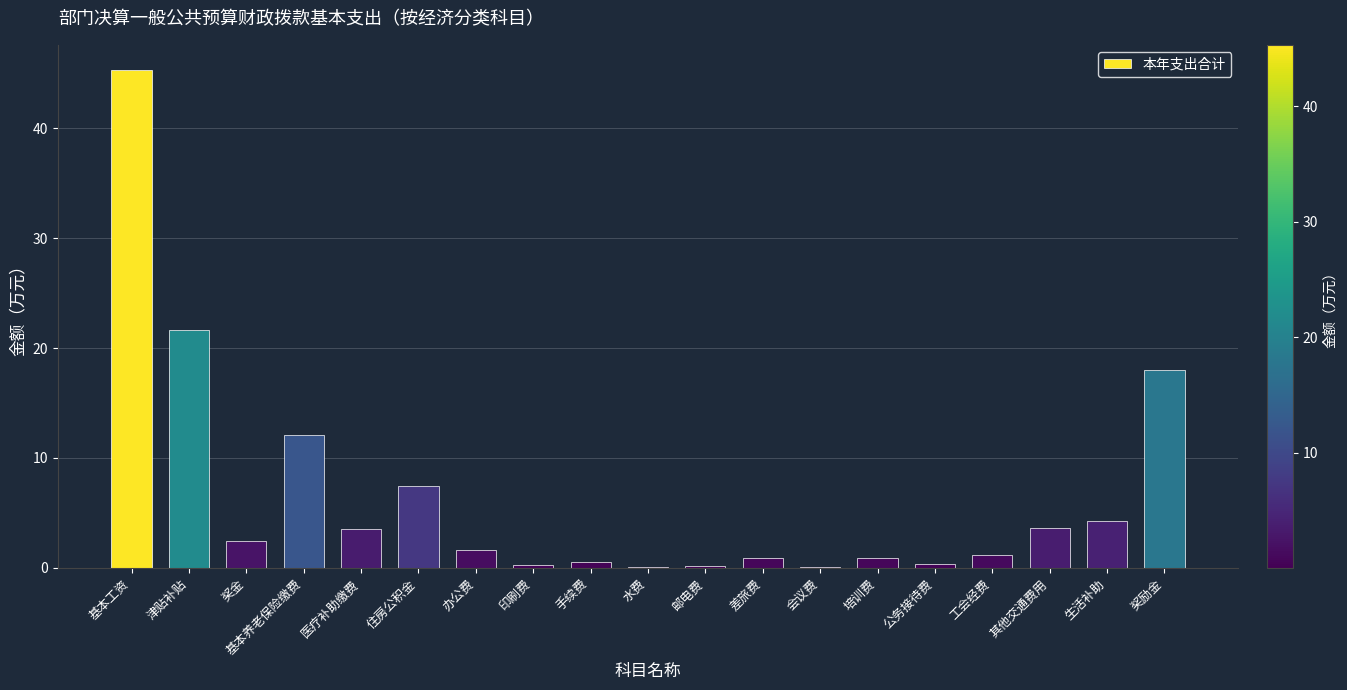

What is the greatest value displayed?

45.3